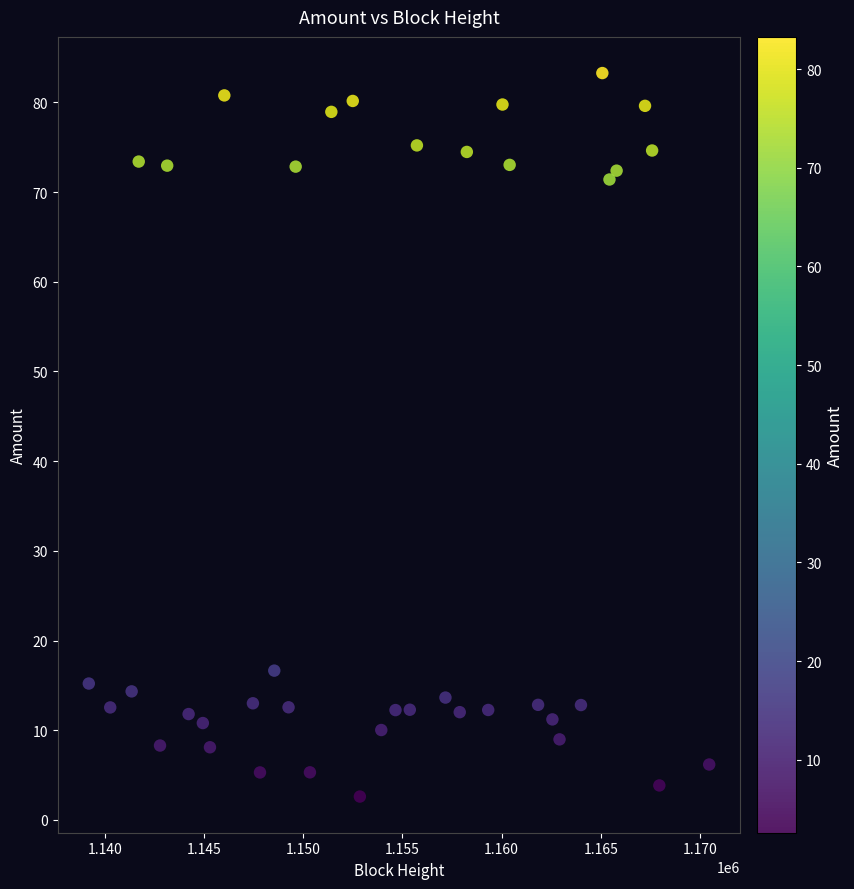

What Y value in the scatter plot is closest to 42?

16.6